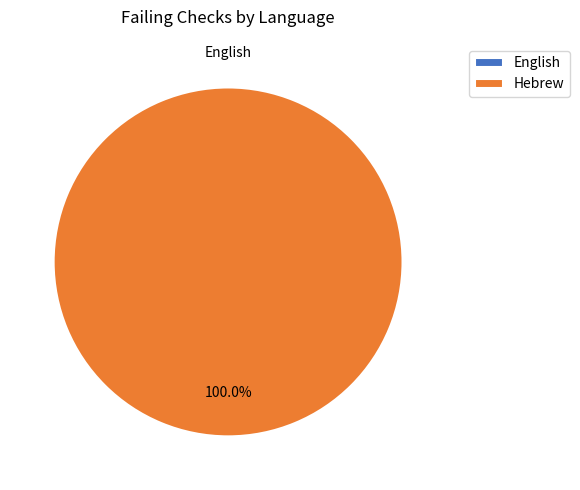

Which slice is the smallest?

English